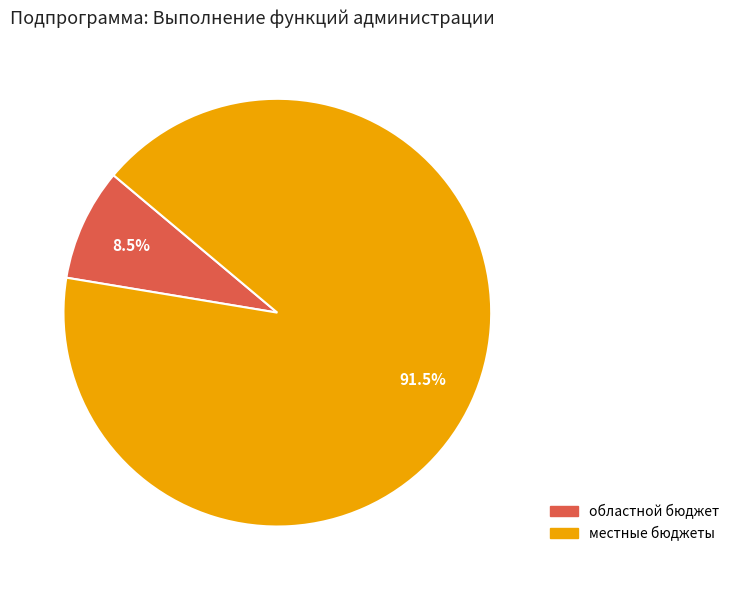

Count the number of slices in the pie.

2